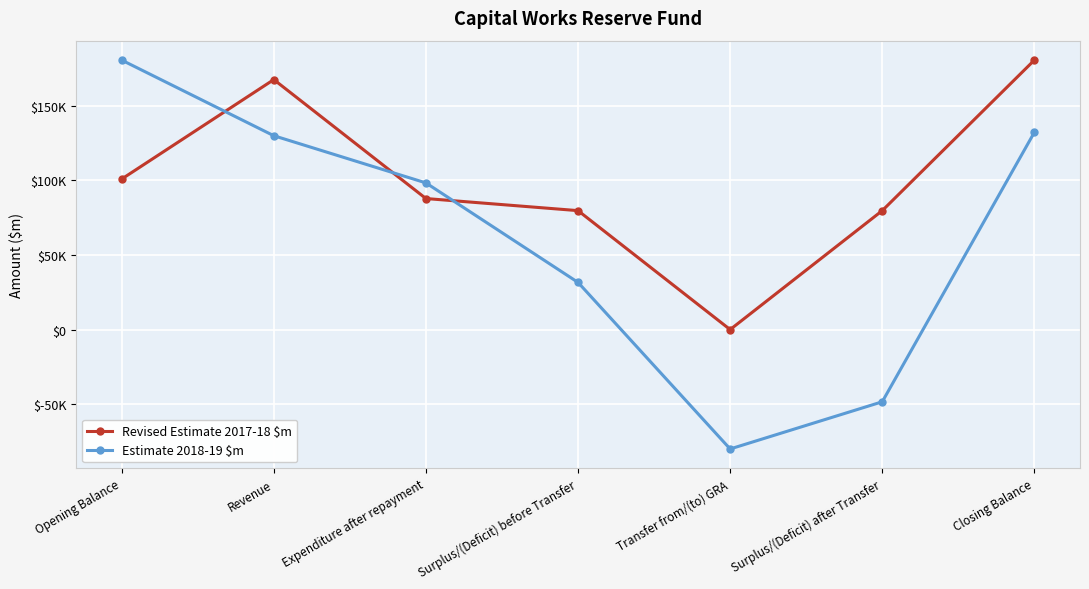

Where is Estimate 2018-19 $m nearest to the value 50289?

Surplus/(Deficit) before Transfer